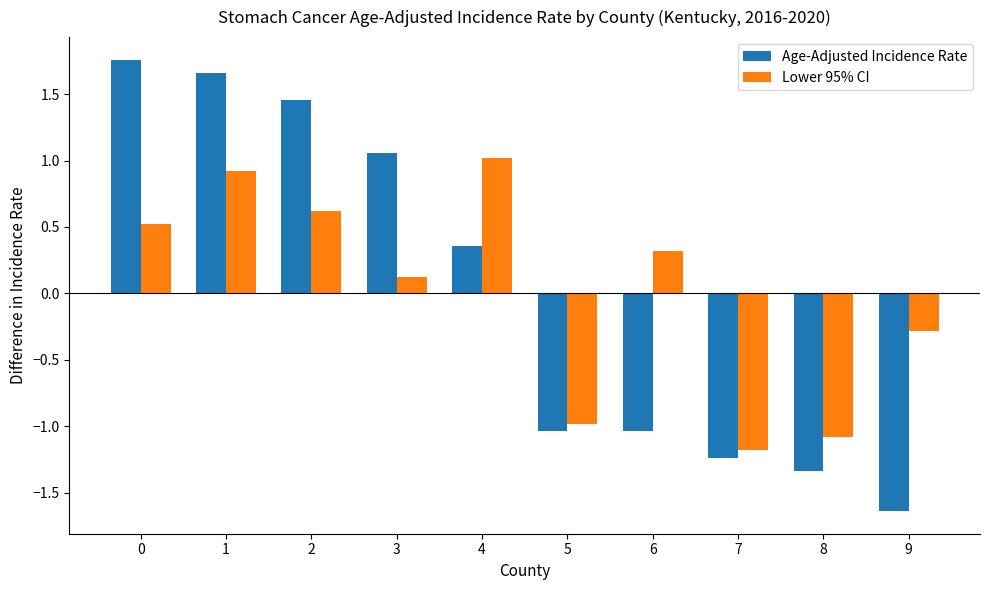

Is the value of Lower 95% CI at 0 greater than the value of Age-Adjusted Incidence Rate at 9?

Yes